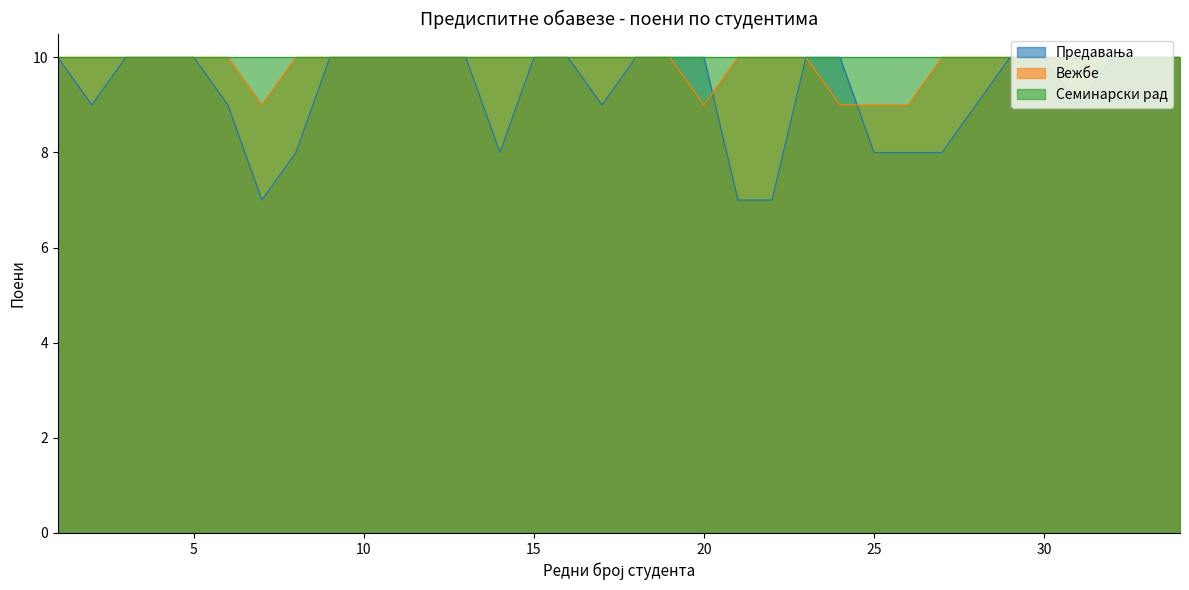

How many distinct data groups are displayed?

3